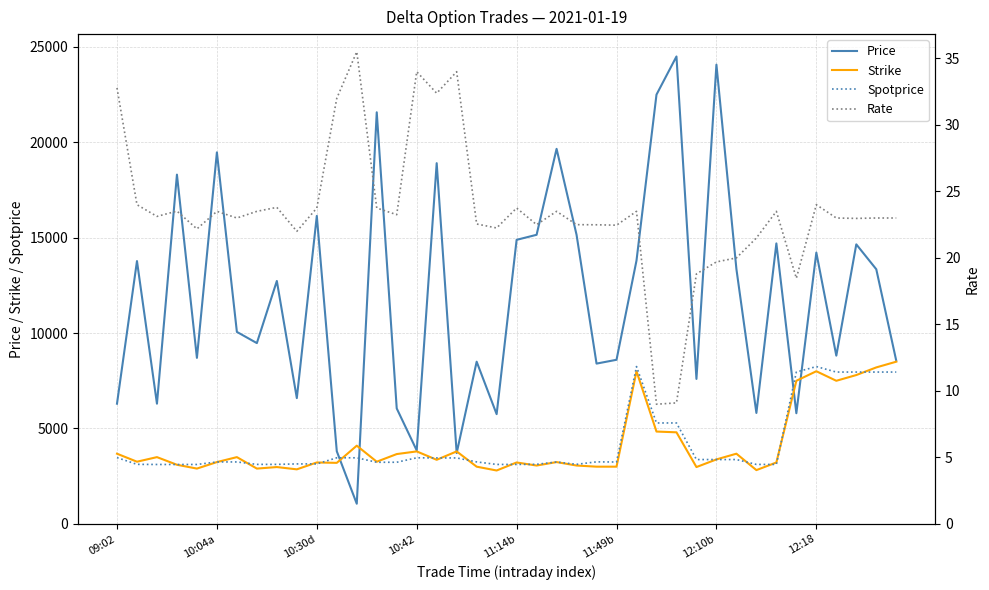

Count the number of categories in the chart.

40